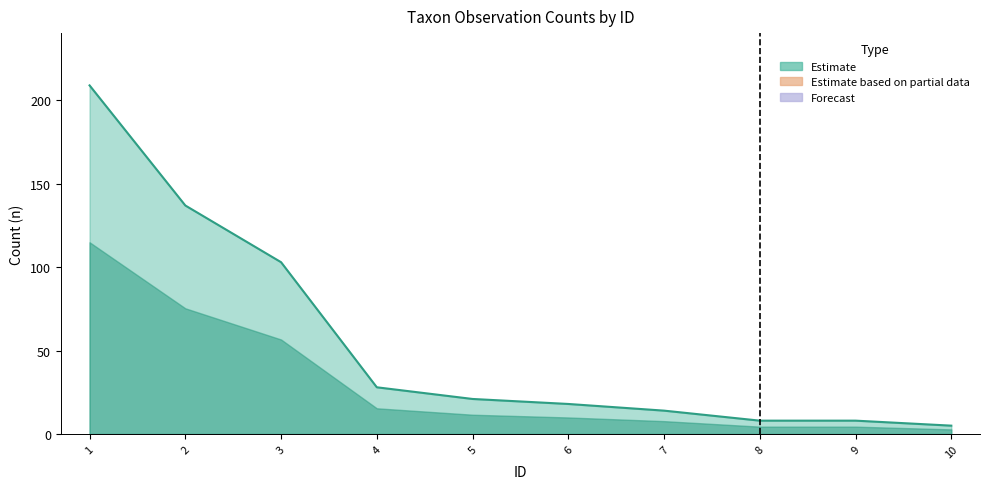

Reading left to right, list all the values displayed in this chart.

209	137	103	28	21	18	14	8	8	5